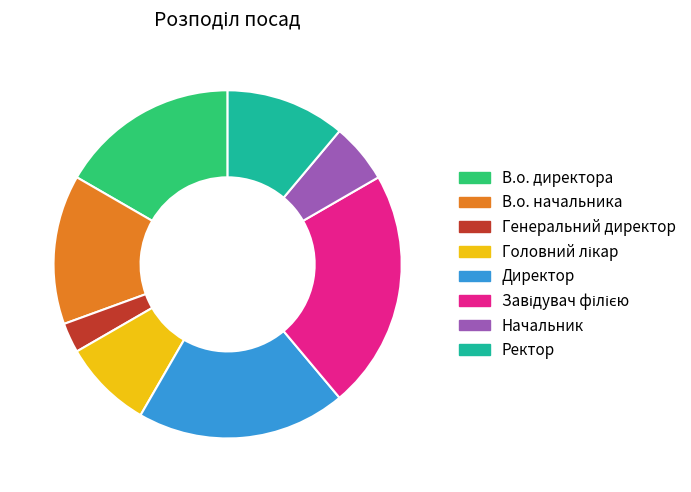

Count the number of slices in the pie.

8